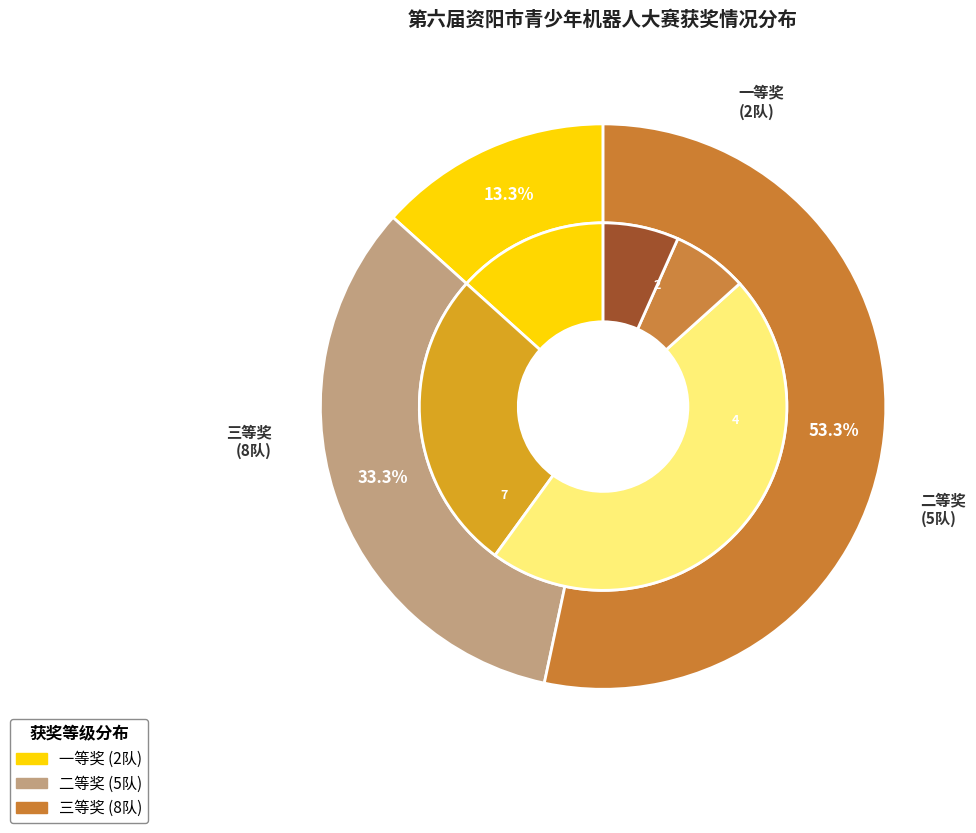

What is the ratio of the value at 二等奖 to the value at 三等奖?

0.6